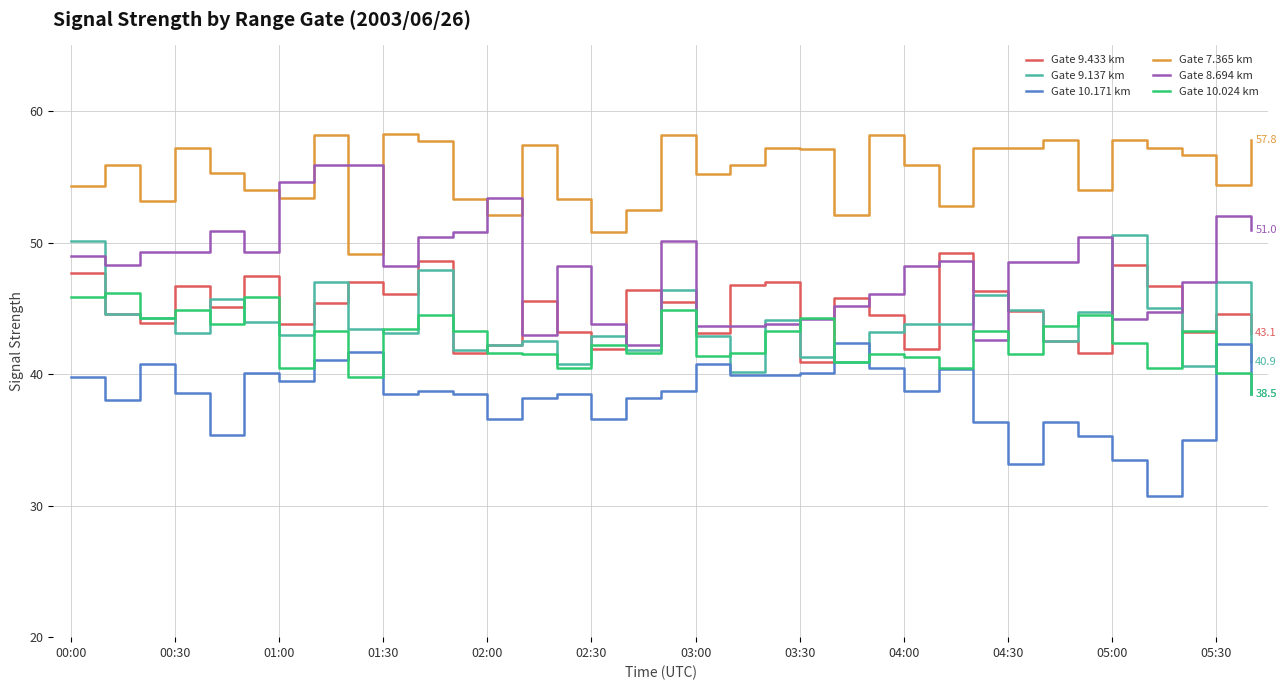

True or false: Gate 7.365 km and Gate 10.024 km cross at least once.

False